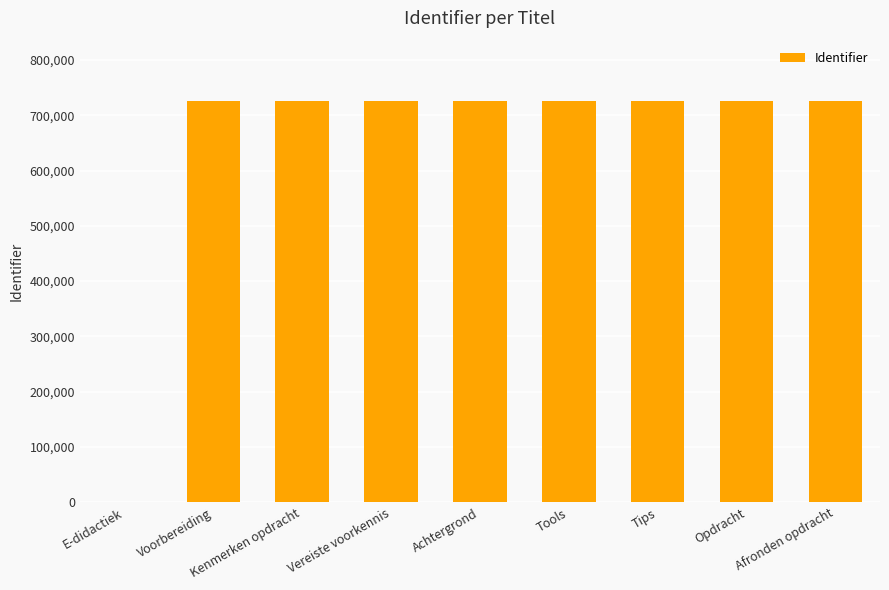

How many series are shown in this chart?

1